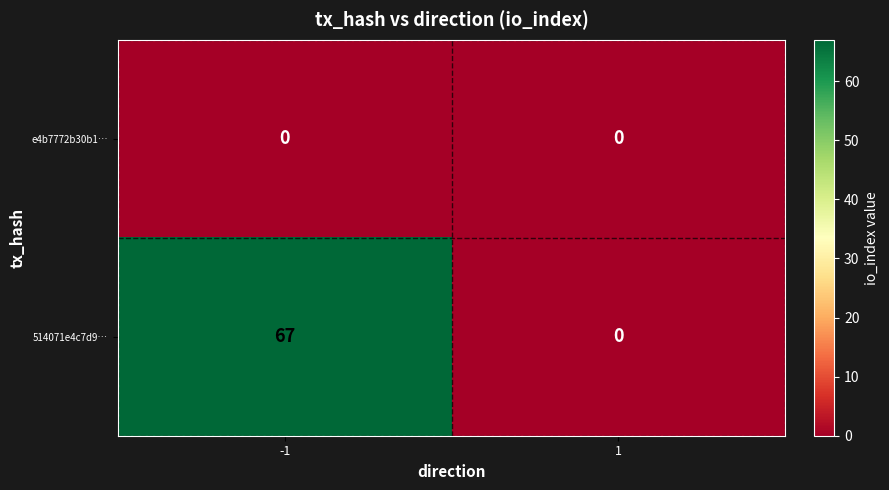

Reading left to right, list all the values displayed in this chart.

e4b7772b30b1…: 0	0
514071e4c7d9…: 67	0